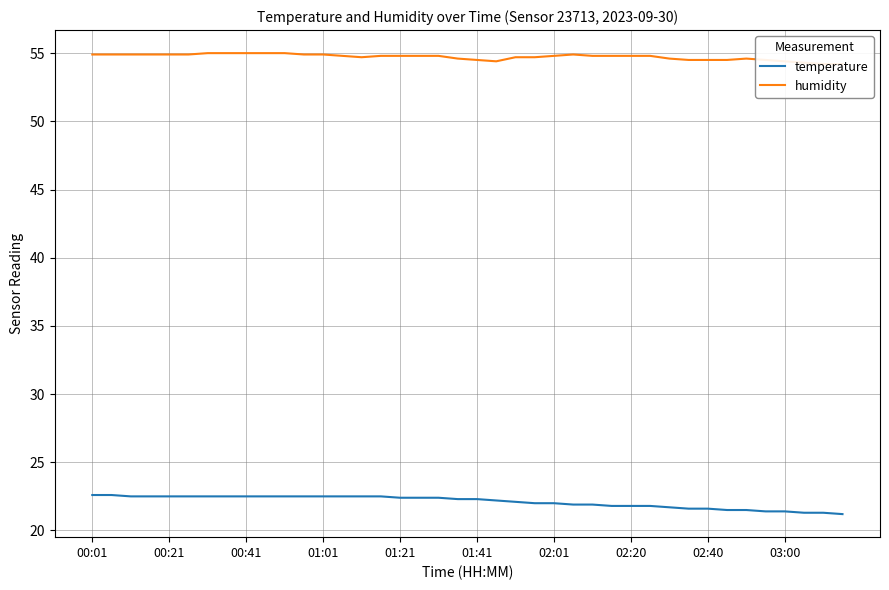

The humidity series shows 24.4 at 29. True or false?

False